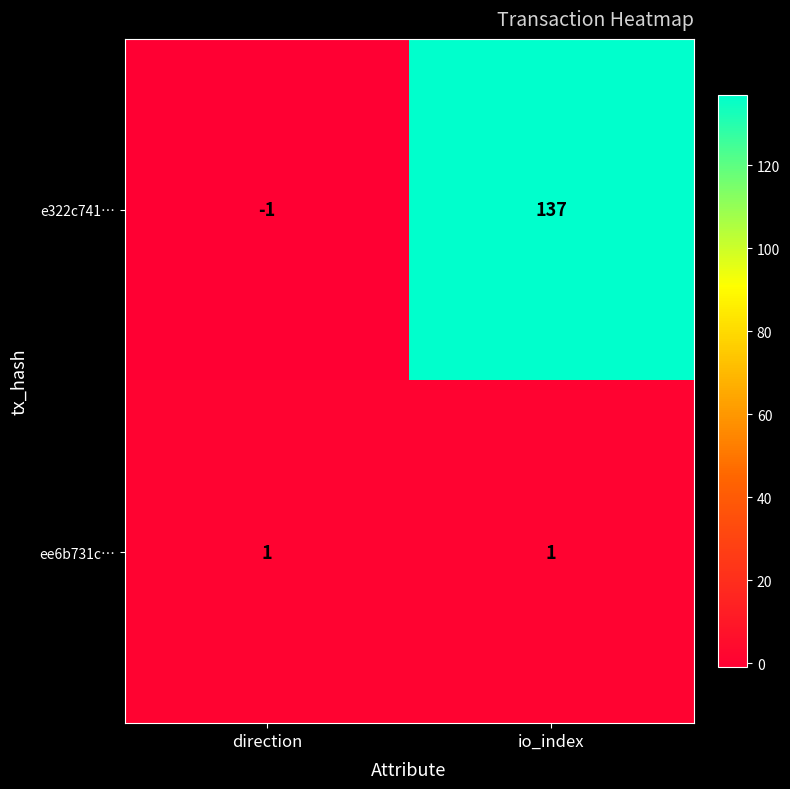

What is the total value across all series at io_index?

138